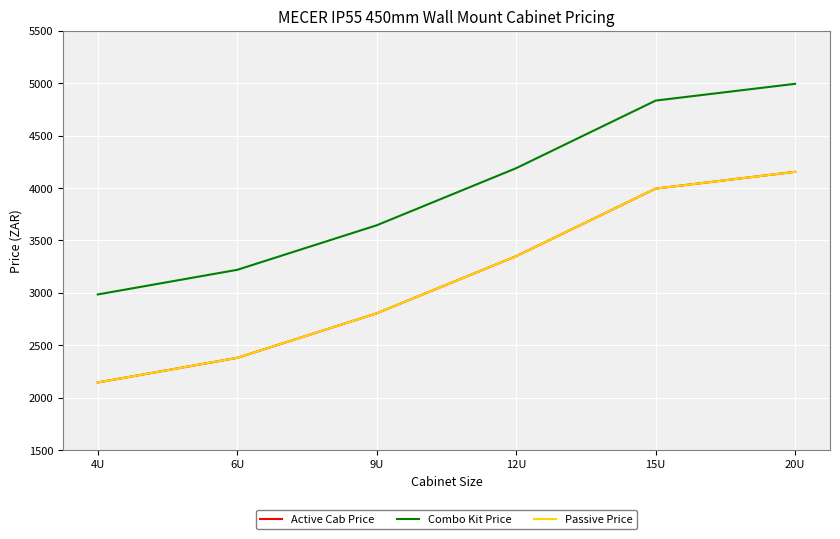

True or false: Active Cab Price and Combo Kit Price intersect in this chart.

False